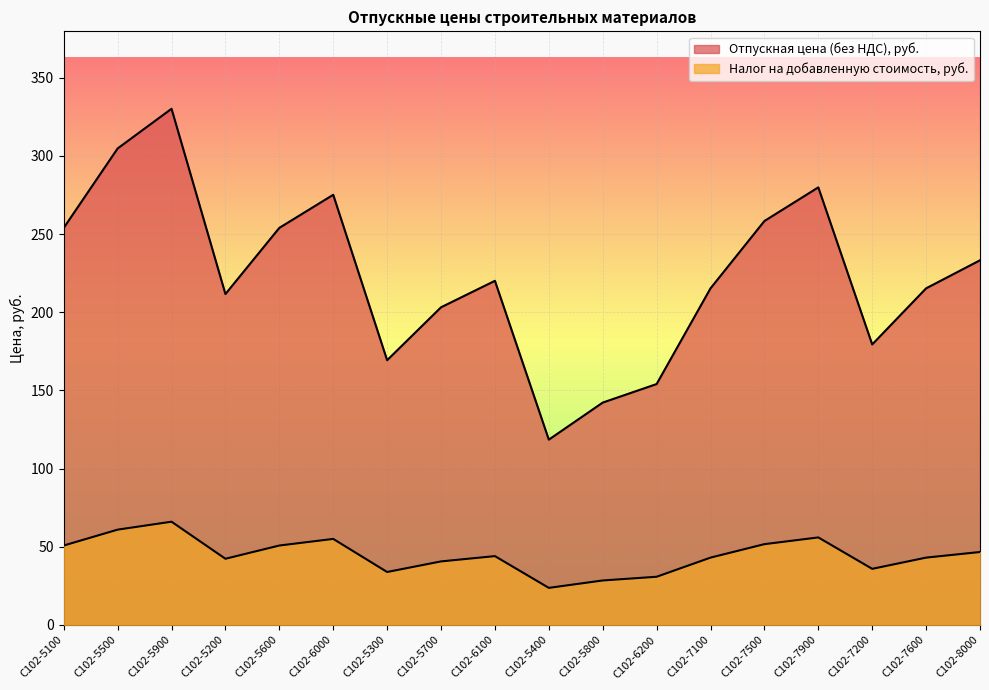

At how many categories does at least one series exceed 320?

1